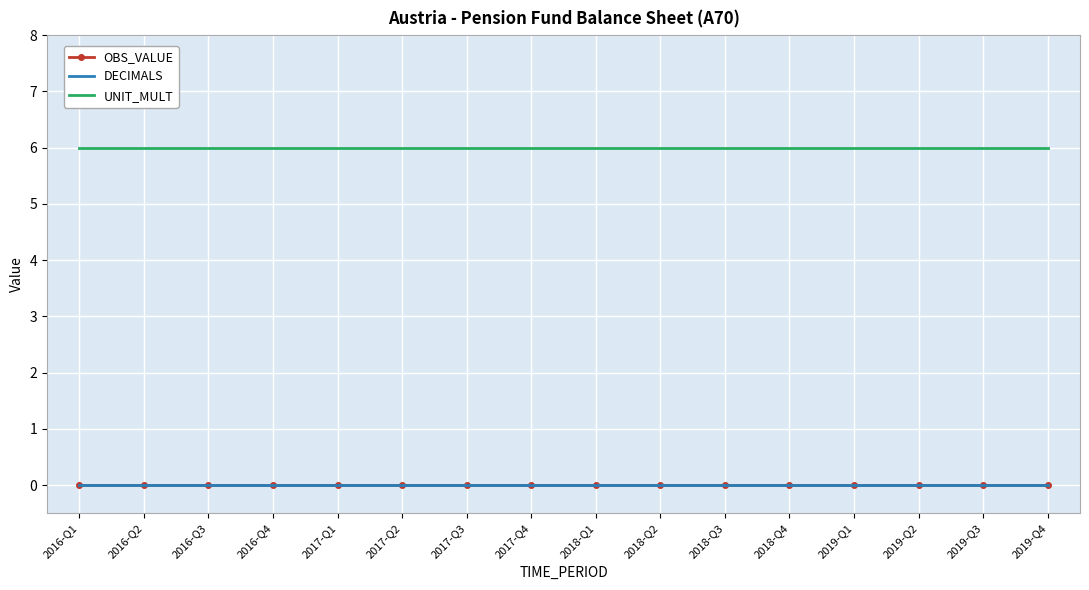

What is the label of the 15th point from the right?

2016-Q2